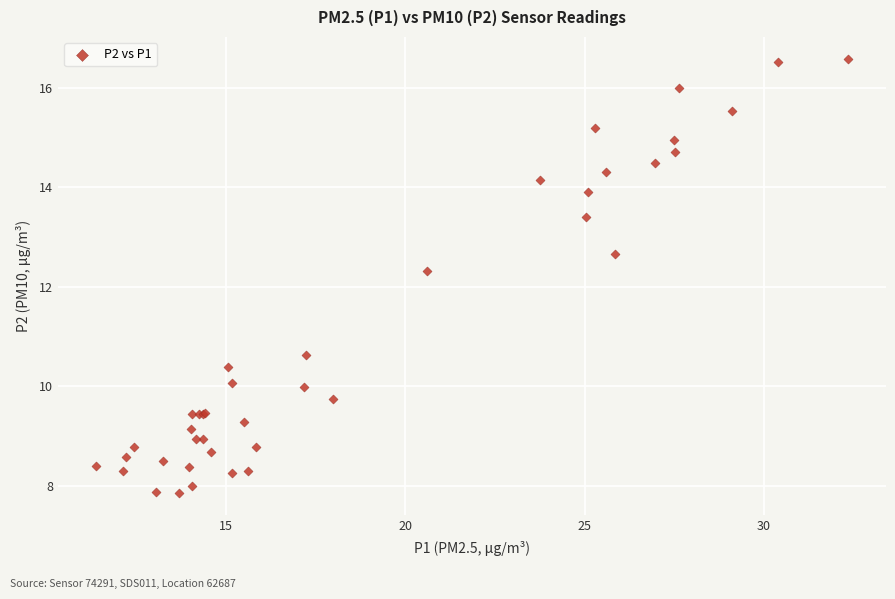

What Y value in the scatter plot is closest to 12?

12.3